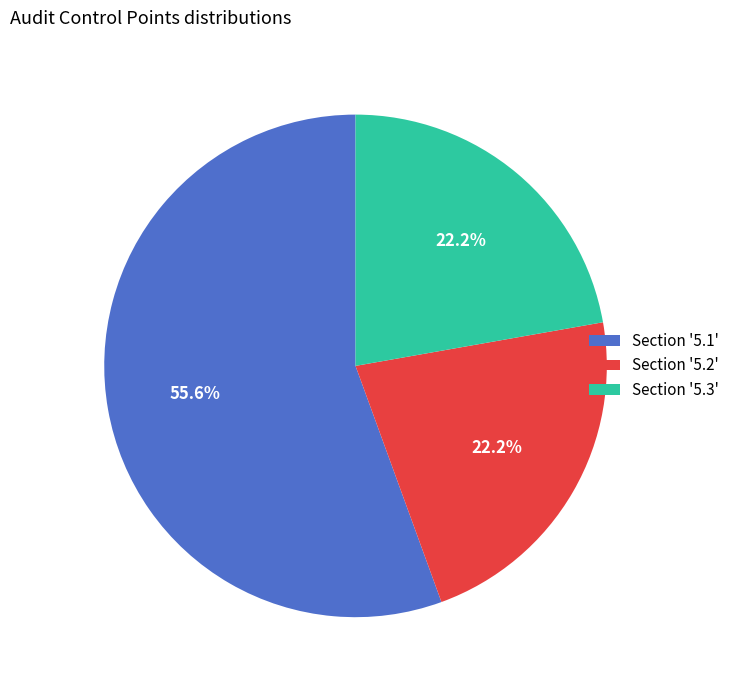

Combined, do Section '5.2' and Section '5.3' account for over 50%?

No